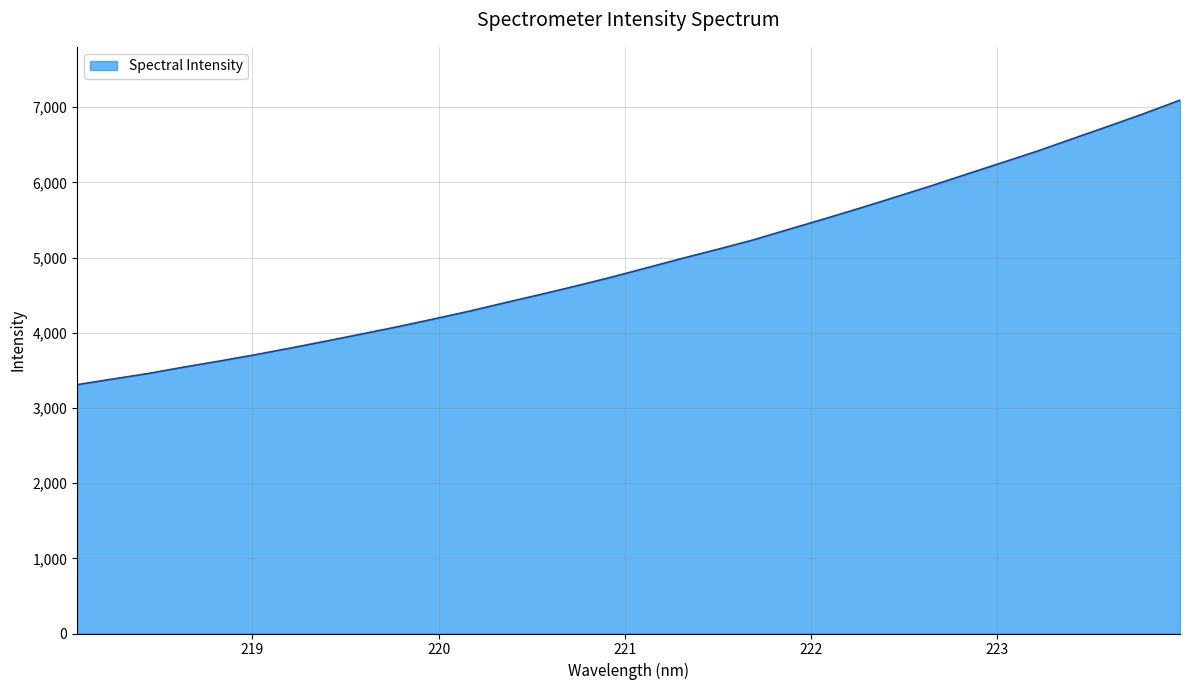

What is the smallest value displayed?

3310.4